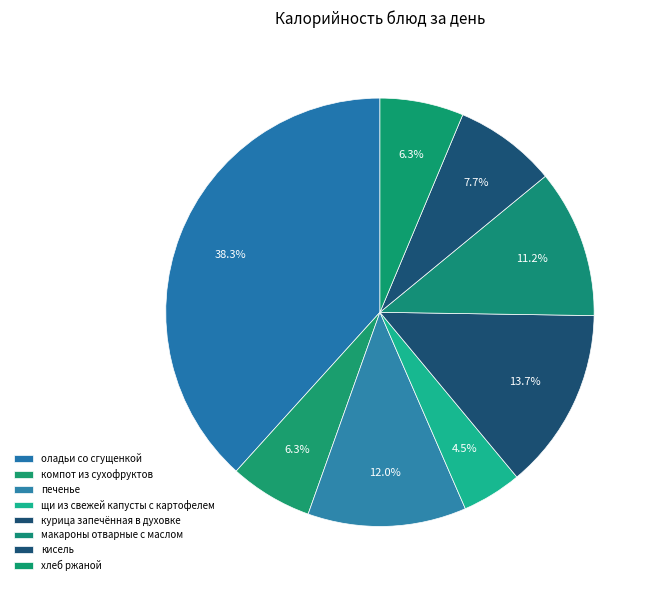

How many slices are in this pie chart?

8